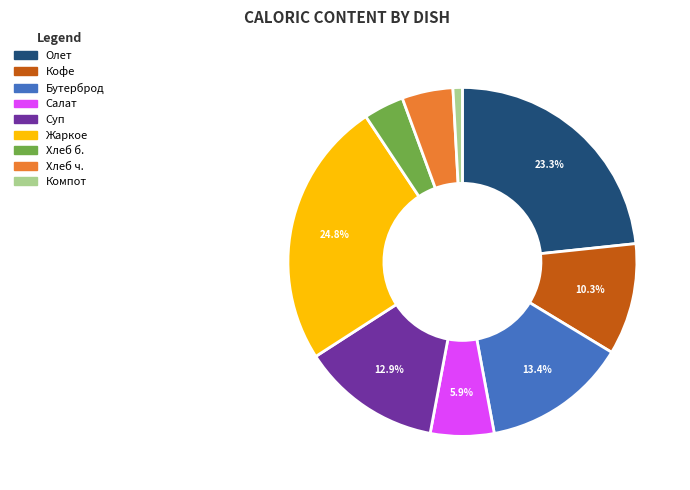

Do Хлеб б. and Хлеб ч. together represent more than half of the pie?

No